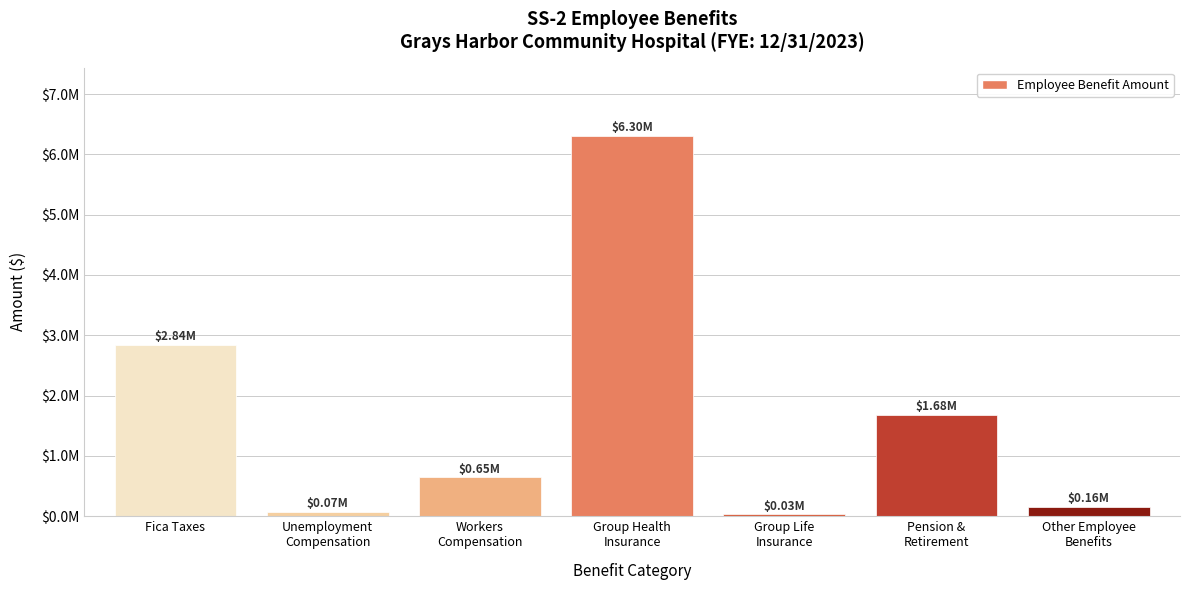

Rank the categories by value from lowest to highest.

Group Life
Insurance, Unemployment
Compensation, Other Employee
Benefits, Workers
Compensation, Pension &
Retirement, Fica Taxes, Group Health
Insurance